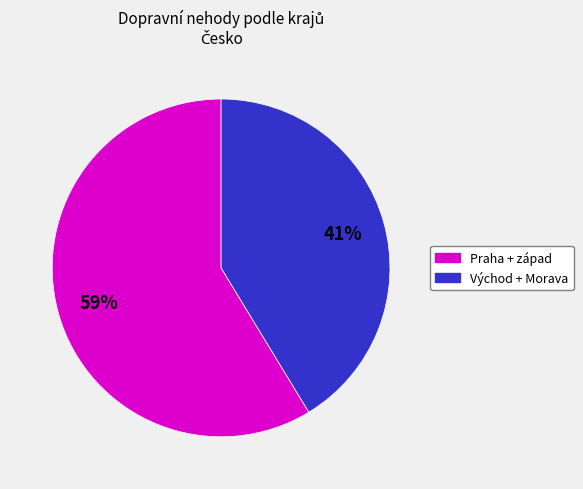

Is there a majority slice in this chart?

Yes